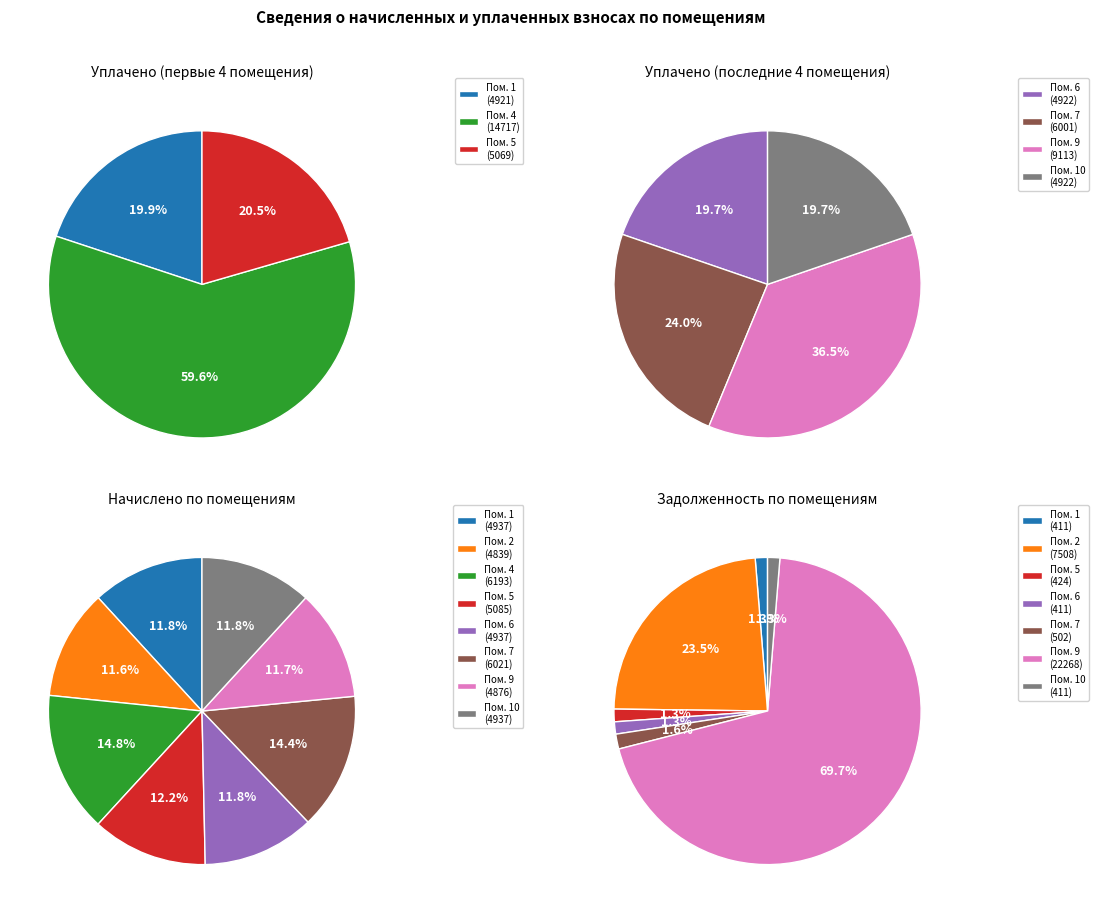

Which slice is the largest?

9